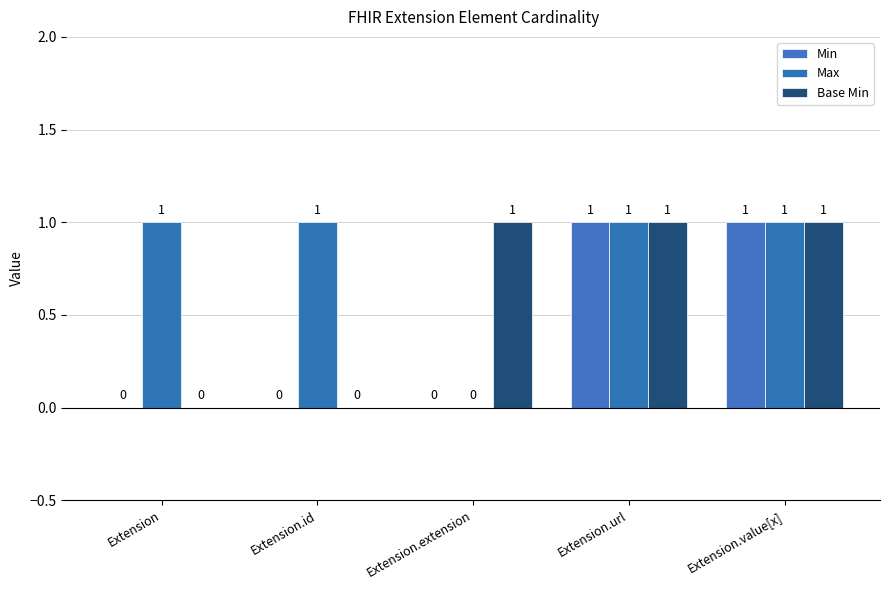

List the labels in order of Max value, largest first.

Extension, Extension.id, Extension.url, Extension.value[x], Extension.extension